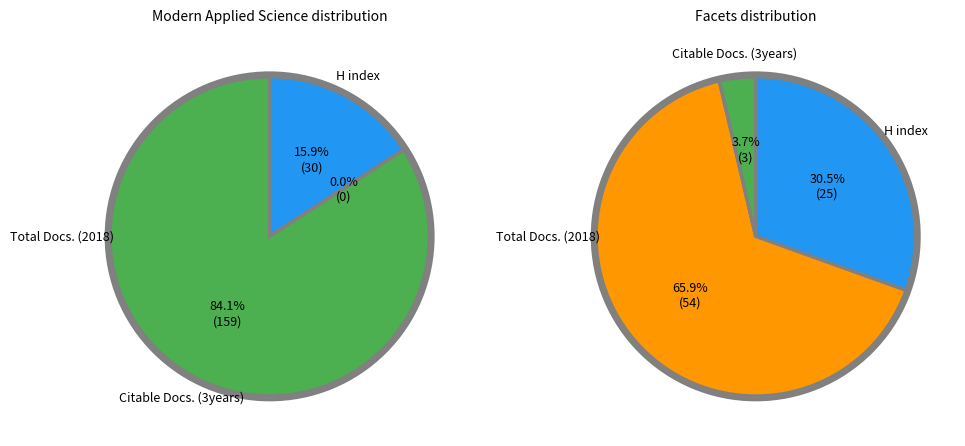

The Modern Applied Science (discontinued) slice represents 10% of the pie. True or false?

False